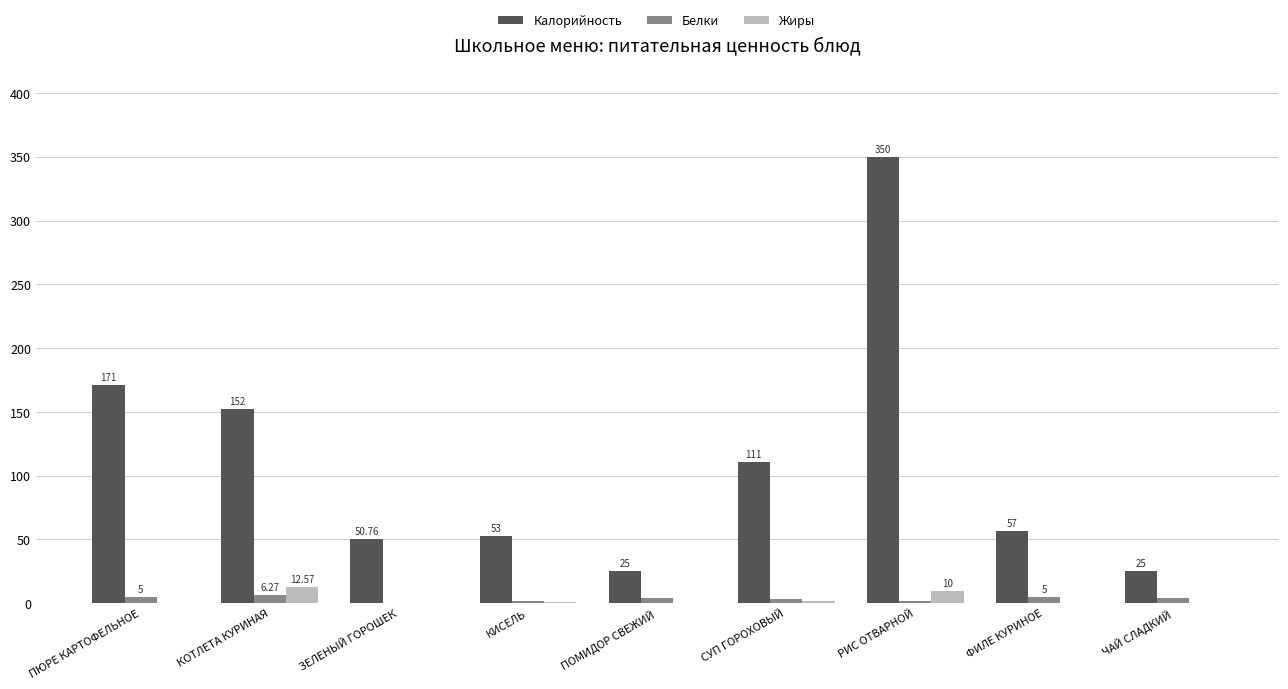

Between КОТЛЕТА КУРИНАЯ and РИС ОТВАРНОЙ, which series saw the biggest shift?

Калорийность